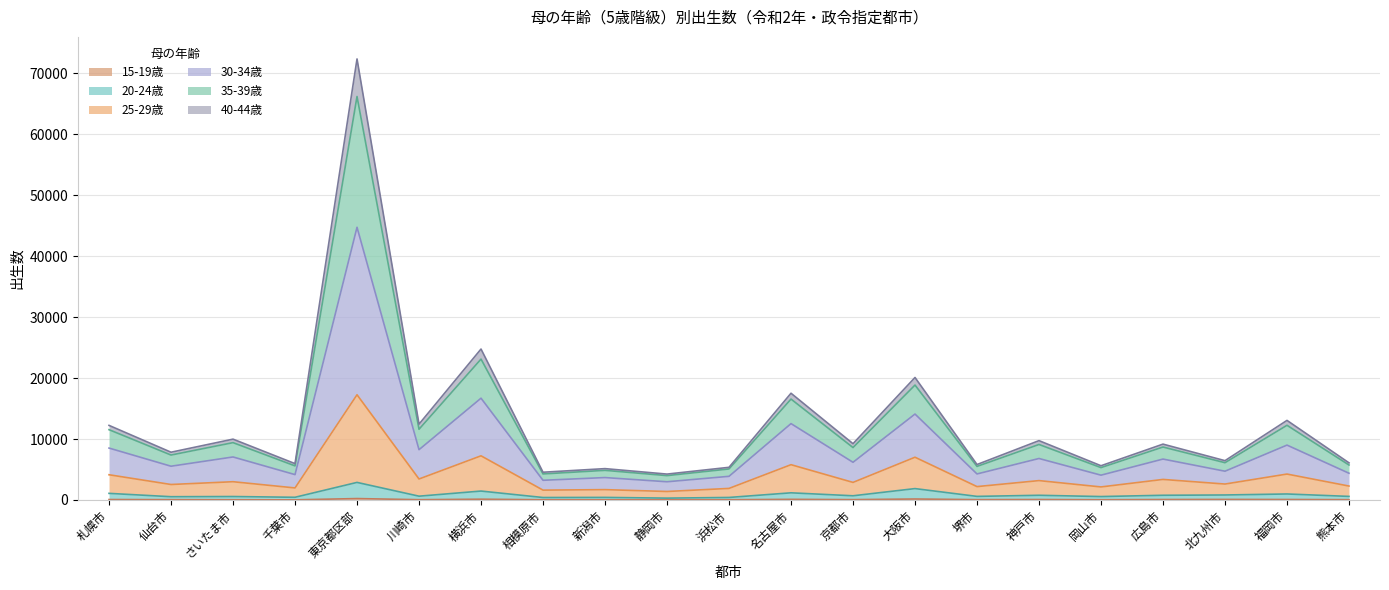

Where is the first local maximum for 15-19歳?

東京都区部